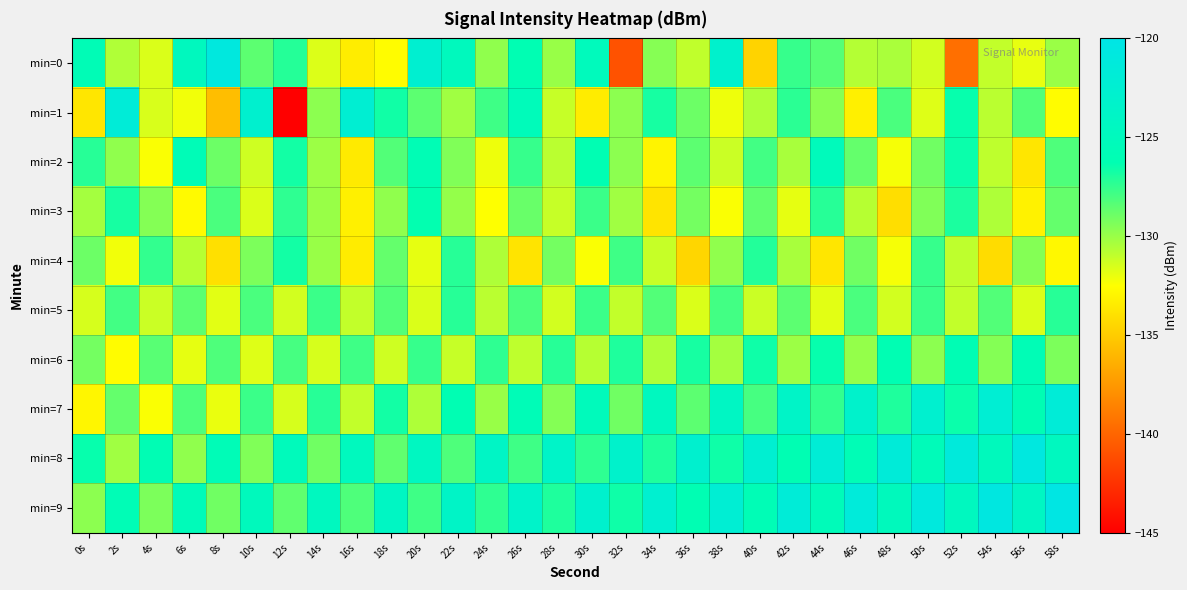

Reading left to right, list all the values displayed in this chart.

min=0: 0s=-125.7	2s=-130.6	4s=-131.6	6s=-124.7	8s=-120.9	10s=-128.5	12s=-127.2	14s=-131.6	16s=-133.3	18s=-132.6	20s=-122.6	22s=-124.9	24s=-129.8	26s=-126.1	28s=-130.0	30s=-125.1	32s=-140.9	34s=-129.5	36s=-130.9	38s=-123.0	40s=-134.6	42s=-127.6	44s=-128.4	46s=-130.6	48s=-130.4	50s=-131.4	52s=-139.5	54s=-131.0	56s=-132.0	58s=-130.0
min=1: 0s=-133.7	2s=-121.7	4s=-131.6	6s=-132.2	8s=-135.6	10s=-122.8	12s=-145.4	14s=-129.7	16s=-122.3	18s=-126.7	20s=-128.5	22s=-130.2	24s=-127.8	26s=-125.3	28s=-131.1	30s=-133.4	32s=-129.7	34s=-126.8	36s=-128.9	38s=-132.1	40s=-130.5	42s=-127.3	44s=-129.6	46s=-133.2	48s=-128.1	50s=-131.7	52s=-126.4	54s=-130.8	56s=-128.3	58s=-132.6
min=2: 0s=-127.2	2s=-129.8	4s=-132.4	6s=-125.6	8s=-128.9	10s=-131.3	12s=-126.7	14s=-130.1	16s=-133.5	18s=-128.3	20s=-125.9	22s=-129.4	24s=-132.1	26s=-127.6	28s=-130.8	30s=-126.2	32s=-129.7	34s=-133.0	36s=-128.5	38s=-131.2	40s=-127.9	42s=-130.4	44s=-125.1	46s=-128.7	48s=-132.3	50s=-129.0	52s=-126.5	54s=-130.9	56s=-133.7	58s=-128.2
min=3: 0s=-130.3	2s=-126.8	4s=-129.5	6s=-132.7	8s=-128.1	10s=-131.6	12s=-127.4	14s=-130.0	16s=-133.2	18s=-129.8	20s=-126.3	22s=-129.9	24s=-132.5	26s=-128.8	28s=-131.1	30s=-127.7	32s=-130.2	34s=-133.8	36s=-129.1	38s=-132.4	40s=-128.6	42s=-131.9	44s=-127.2	46s=-130.7	48s=-134.1	50s=-129.4	52s=-126.9	54s=-130.5	56s=-133.1	58s=-128.7
min=4: 0s=-128.9	2s=-132.2	4s=-127.5	6s=-130.7	8s=-134.0	10s=-129.3	12s=-126.7	14s=-130.0	16s=-133.4	18s=-128.7	20s=-131.9	22s=-127.2	24s=-130.5	26s=-133.8	28s=-129.1	30s=-132.4	32s=-127.8	34s=-131.1	36s=-134.5	38s=-129.8	40s=-127.1	42s=-130.4	44s=-133.7	46s=-129.0	48s=-132.3	50s=-127.6	52s=-130.9	54s=-134.2	56s=-129.5	58s=-132.8
min=5: 0s=-131.5	2s=-127.9	4s=-131.2	6s=-128.5	8s=-131.8	10s=-128.1	12s=-131.4	14s=-127.7	16s=-131.0	18s=-128.3	20s=-131.6	22s=-127.2	24s=-130.8	26s=-128.1	28s=-131.4	30s=-127.7	32s=-131.0	34s=-128.3	36s=-131.6	38s=-127.9	40s=-131.2	42s=-128.5	44s=-131.8	46s=-128.1	48s=-131.4	50s=-127.7	52s=-131.0	54s=-128.3	56s=-131.6	58s=-127.2
min=6: 0s=-129.1	2s=-132.6	4s=-128.4	6s=-131.9	8s=-128.2	10s=-131.7	12s=-128.0	14s=-131.5	16s=-127.8	18s=-131.3	20s=-127.6	22s=-131.1	24s=-127.4	26s=-130.9	28s=-127.2	30s=-130.7	32s=-127.0	34s=-130.5	36s=-126.8	38s=-130.3	40s=-126.6	42s=-130.1	44s=-126.4	46s=-129.9	48s=-126.2	50s=-129.7	52s=-126.0	54s=-129.5	56s=-125.8	58s=-129.3
min=7: 0s=-132.9	2s=-128.7	4s=-132.4	6s=-128.2	8s=-132.0	10s=-127.7	12s=-131.5	14s=-127.2	16s=-131.0	18s=-126.7	20s=-130.5	22s=-126.2	24s=-130.0	26s=-125.7	28s=-129.5	30s=-125.2	32s=-129.0	34s=-124.7	36s=-128.5	38s=-124.2	40s=-128.0	42s=-123.7	44s=-127.5	46s=-123.2	48s=-127.0	50s=-122.7	52s=-126.5	54s=-122.2	56s=-126.0	58s=-121.7
min=8: 0s=-126.4	2s=-130.2	4s=-126.0	6s=-129.8	8s=-125.6	10s=-129.4	12s=-125.2	14s=-129.0	16s=-124.8	18s=-128.6	20s=-124.4	22s=-128.2	24s=-124.0	26s=-127.8	28s=-123.6	30s=-127.4	32s=-123.2	34s=-127.0	36s=-122.8	38s=-126.6	40s=-122.4	42s=-126.2	44s=-122.0	46s=-125.8	48s=-121.6	50s=-125.4	52s=-121.2	54s=-125.0	56s=-120.8	58s=-124.6
min=9: 0s=-129.7	2s=-125.8	4s=-129.3	6s=-125.4	8s=-129.0	10s=-125.0	12s=-128.6	14s=-124.6	16s=-128.2	18s=-124.2	20s=-127.8	22s=-123.8	24s=-127.4	26s=-123.4	28s=-127.0	30s=-123.0	32s=-126.6	34s=-122.6	36s=-126.2	38s=-122.2	40s=-125.8	42s=-121.8	44s=-125.4	46s=-121.4	48s=-125.0	50s=-121.0	52s=-124.6	54s=-120.6	56s=-124.2	58s=-120.2